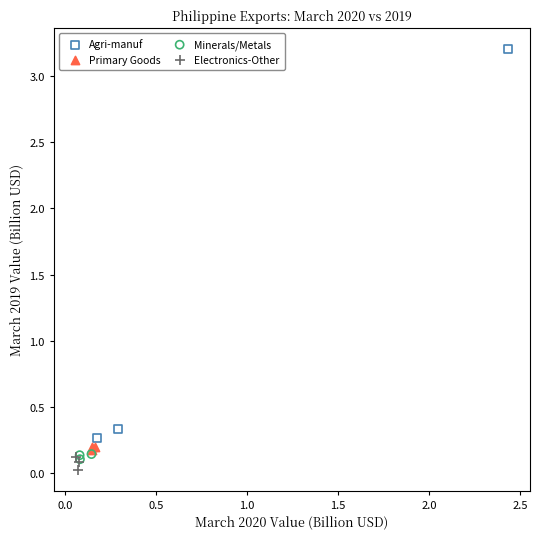

Which series has the widest spread of Y values?

Agri-manuf